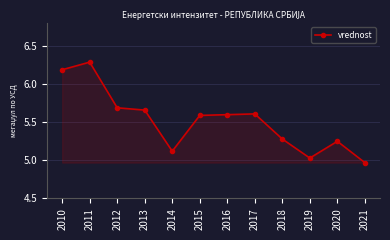

What is the greatest value displayed?

6.3